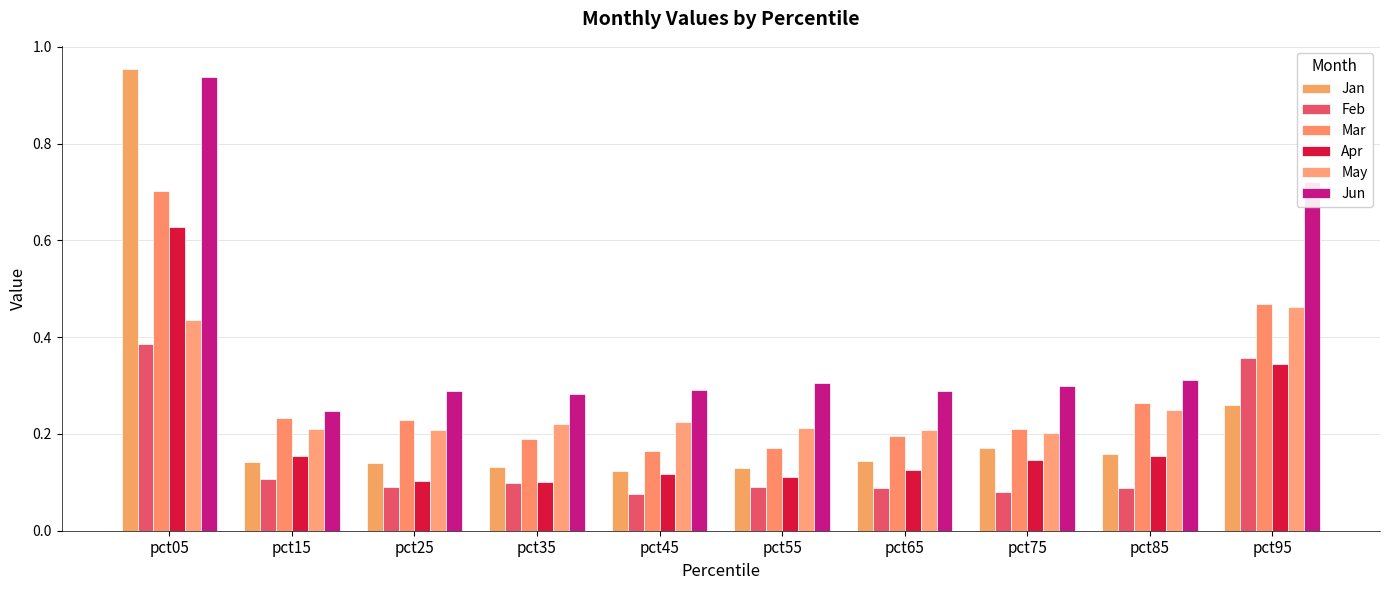

Which series changed the most between pct05 and pct55?

Jan